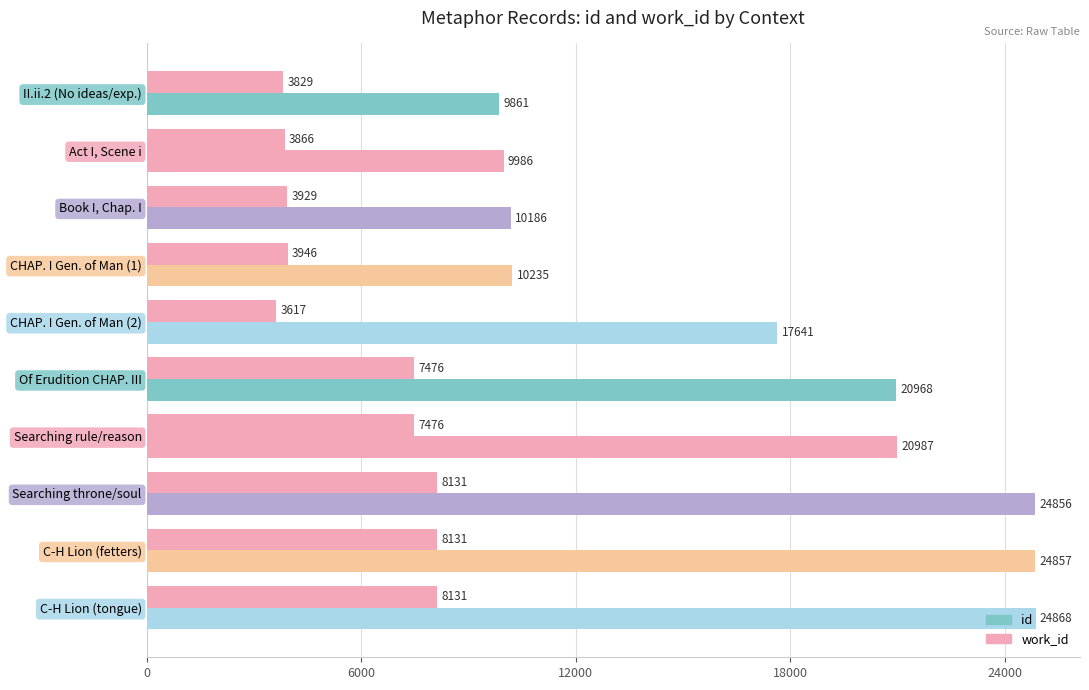

How many data points in work_id are less than 7476?

5